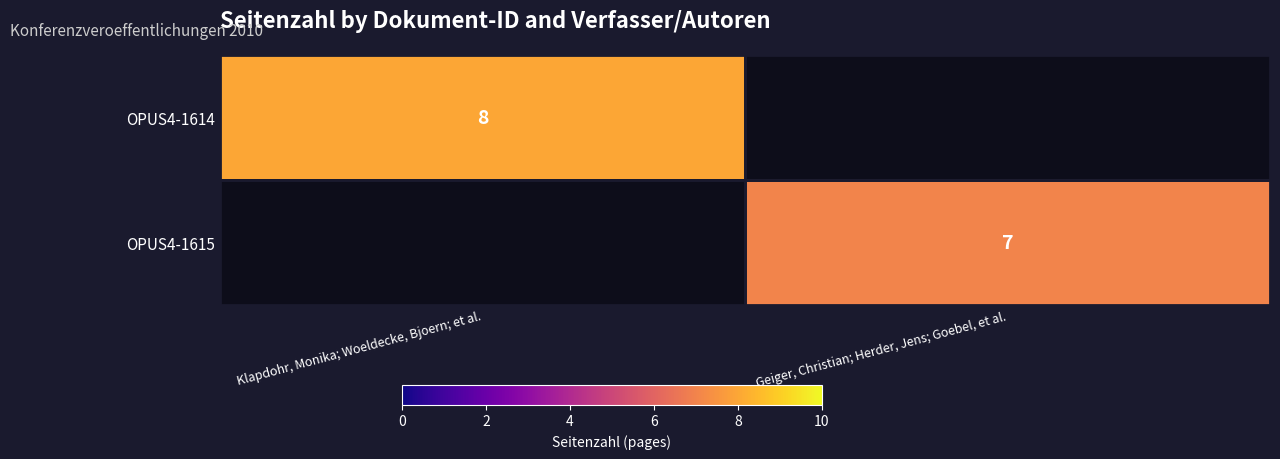

True or false: OPUS4-1615 has a value of 7 at Geiger, Christian; Herder, Jens; Goebel, et al..

True